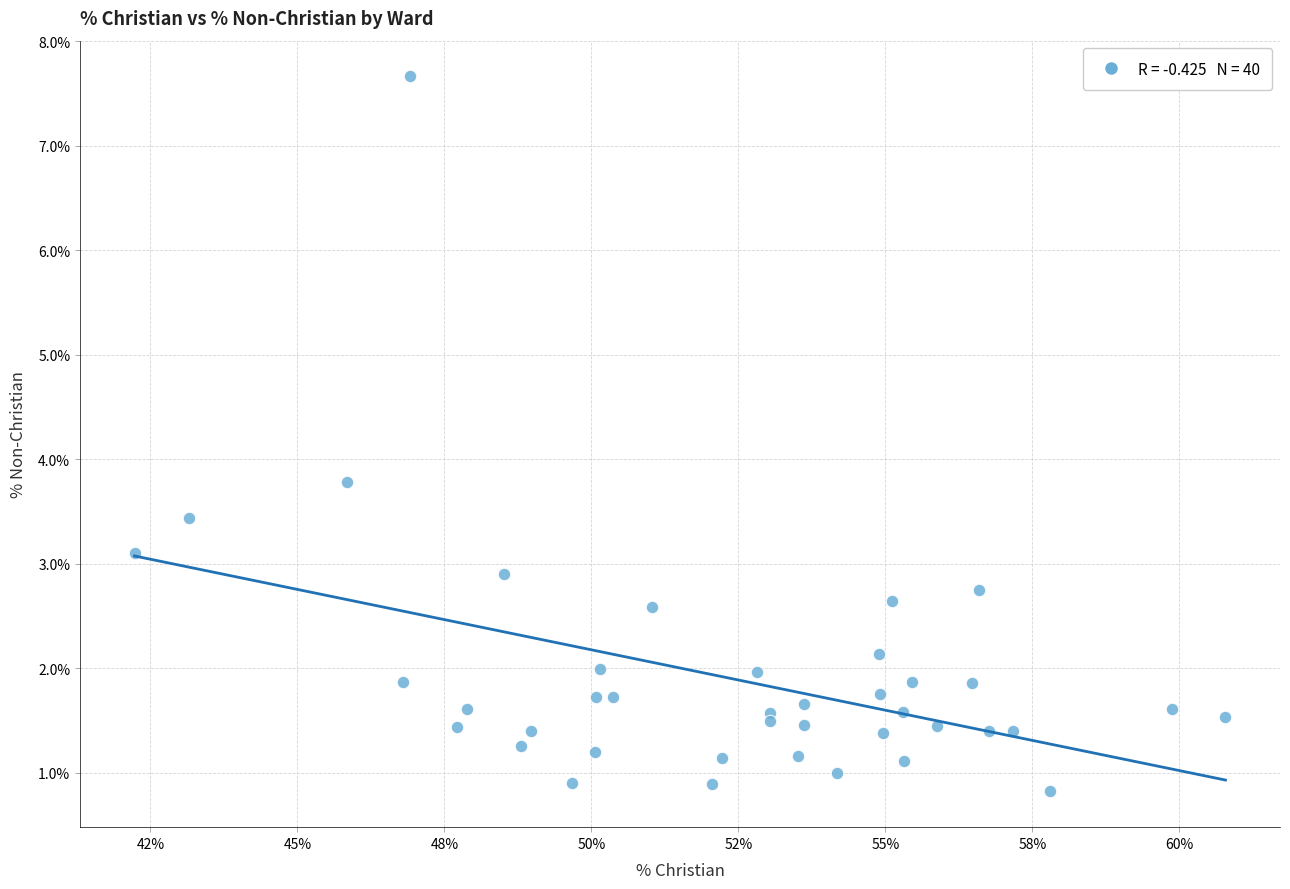

What Y value in the scatter plot is closest to 4?

3.8